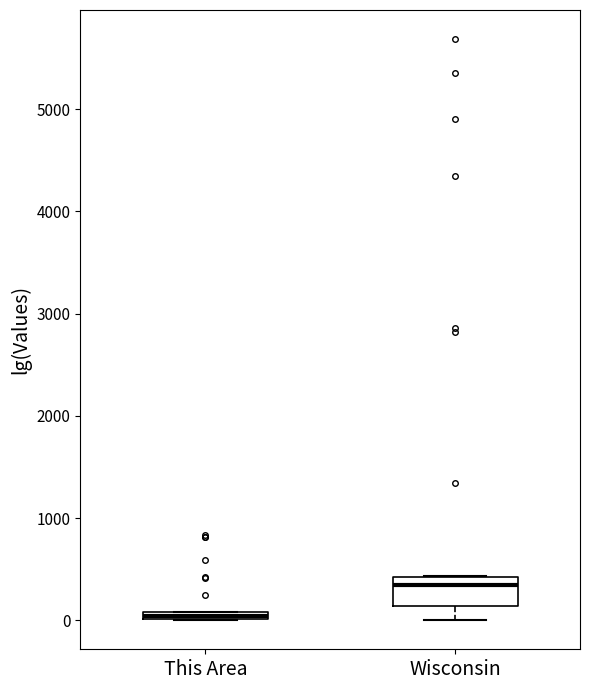

Where does the lower whisker of the box for Wisconsin end on the y-axis? The values are not printed on the chart, so give them approximately, as read against the axis.

0